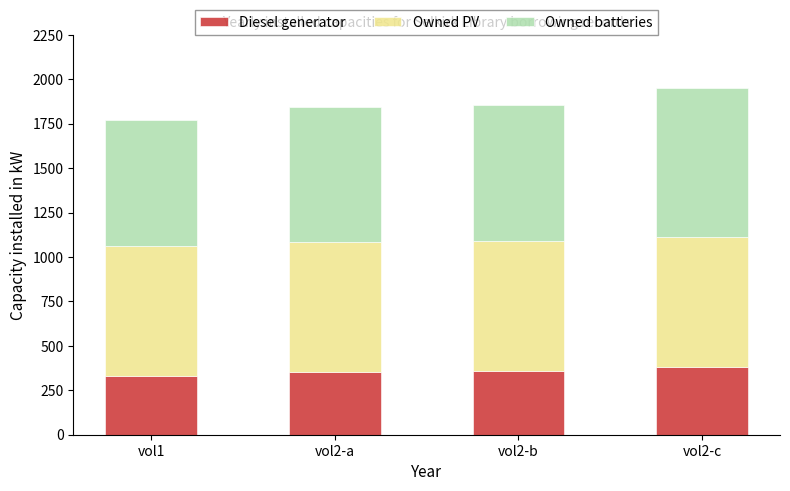

What is the total value across all series at vol2-a?

1842.9